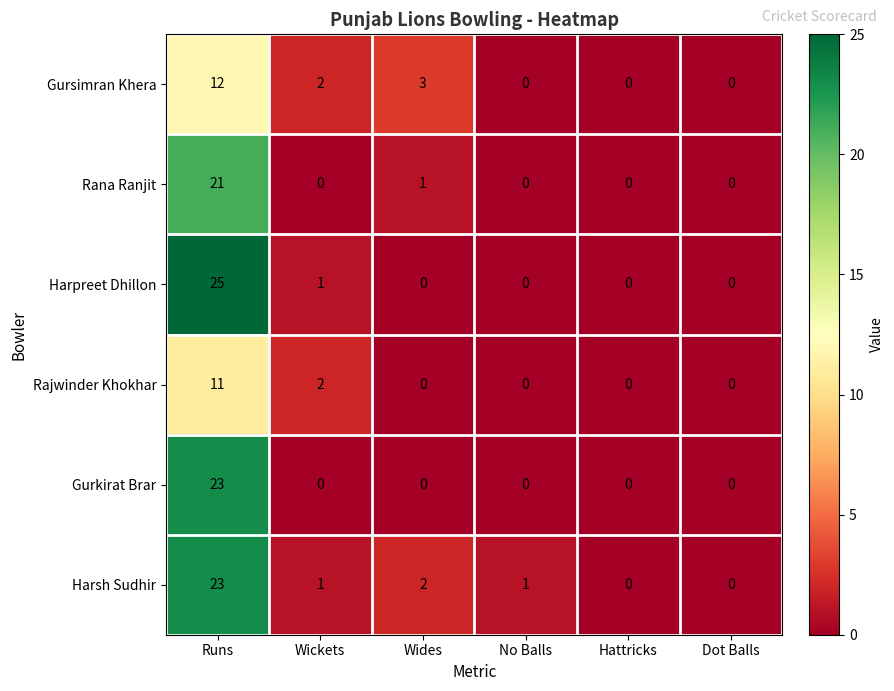

What is the sum of all Harpreet Dhillon values?

26